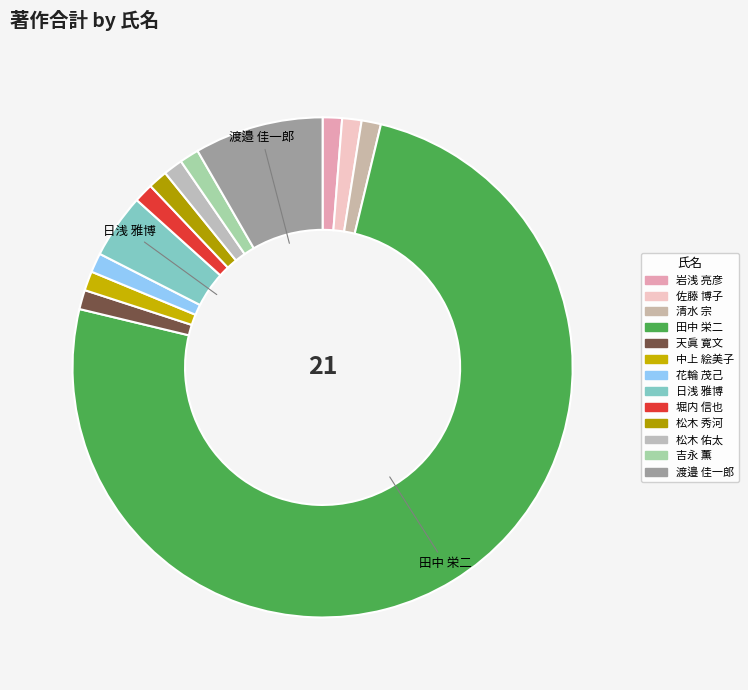

How many segments does this pie chart have?

13